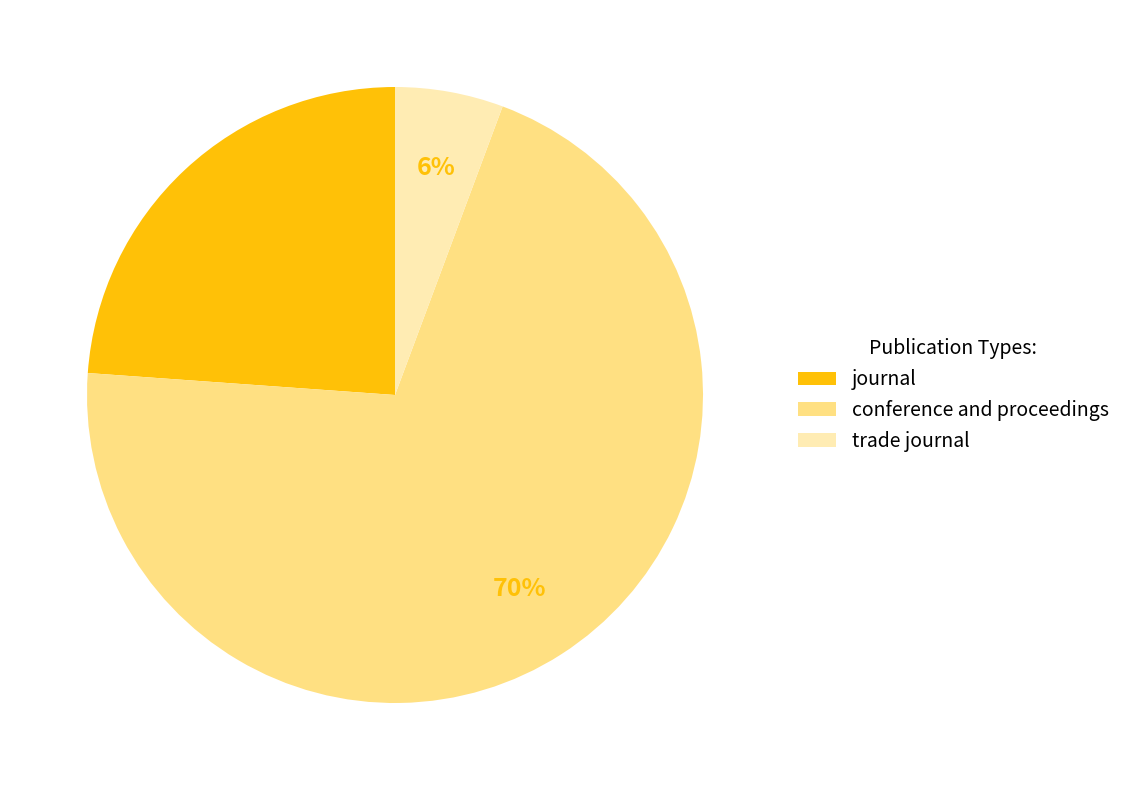

What percentage is the conference and proceedings slice, to the nearest percent?

70%